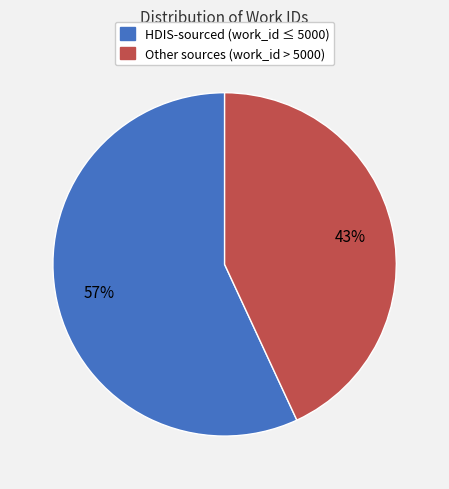

What is the ratio of the value at Other sources (work_id > 5000) to the value at HDIS-sourced (work_id ≤ 5000)?

0.8